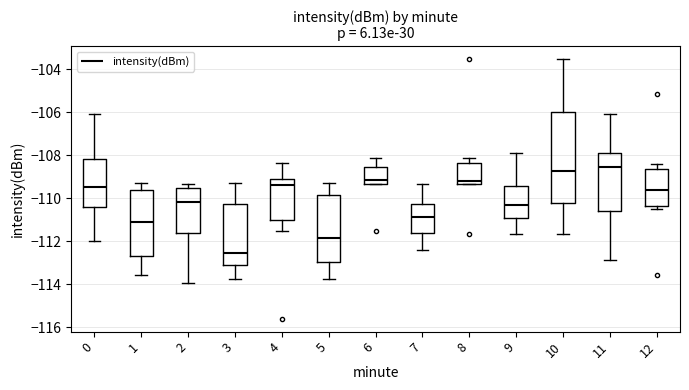

Reading left to right, transcribe this box plot: for each box, give where its median line is, the range the box spans, and where its two whiskers end, as read against the y-axis. The values are not printed on the chart, so give them approximately, as read against the axis.

0: median -109.4, box -110.4 to -108.2, whiskers -112.0 to -106.0
1: median -111.0, box -112.8 to -109.6, whiskers -113.6 to -109.4
2: median -110.2, box -111.6 to -109.6, whiskers -114.0 to -109.4
3: median -112.6, box -113.2 to -110.2, whiskers -113.8 to -109.4
4: median -109.4, box -111.0 to -109.2, whiskers -111.6 to -108.4
5: median -111.8, box -113.0 to -109.8, whiskers -113.8 to -109.2
6: median -109.2, box -109.4 to -108.6, whiskers -109.4 to -108.2
7: median -110.8, box -111.6 to -110.2, whiskers -112.4 to -109.4
8: median -109.2, box -109.4 to -108.4, whiskers -109.4 to -108.2
9: median -110.4, box -111.0 to -109.4, whiskers -111.6 to -108.0
10: median -108.8, box -110.2 to -106.0, whiskers -111.6 to -103.6
11: median -108.6, box -110.6 to -107.8, whiskers -112.8 to -106.0
12: median -109.6, box -110.4 to -108.6, whiskers -110.4 (just below the box's lower edge) to -108.4